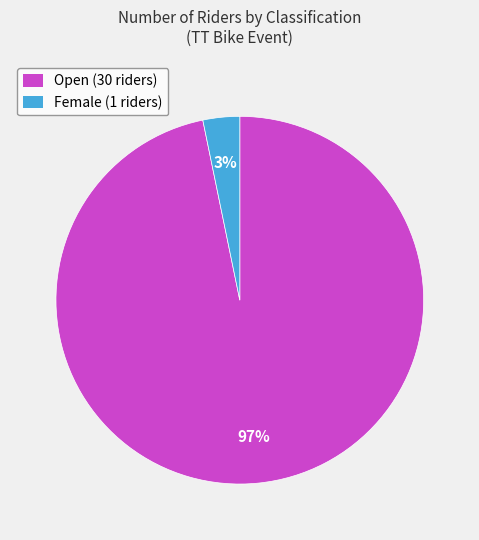

To the nearest percent, what percentage of the pie is Female?

3%